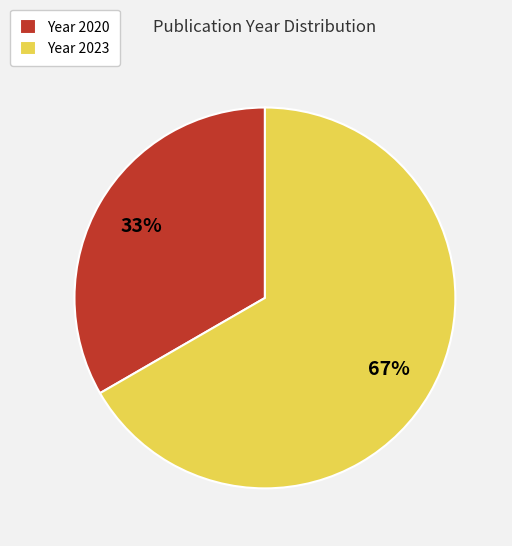

What is the largest slice in the pie chart?

Year 2023